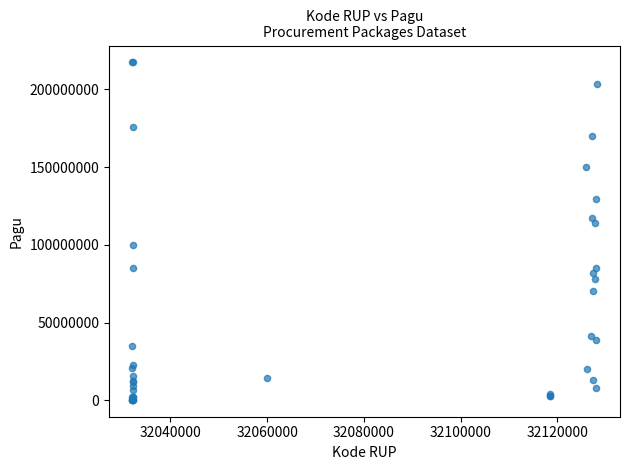

What Y value in the scatter plot is closest to 108830000?

114296000